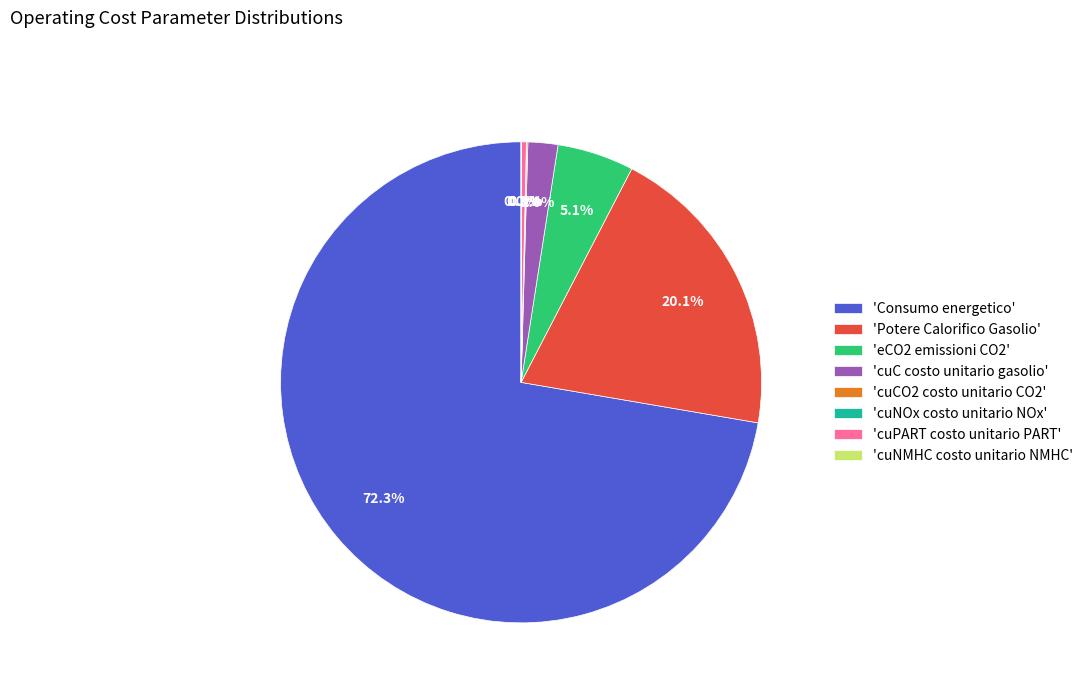

To the nearest percent, what is the average slice percentage?

12%